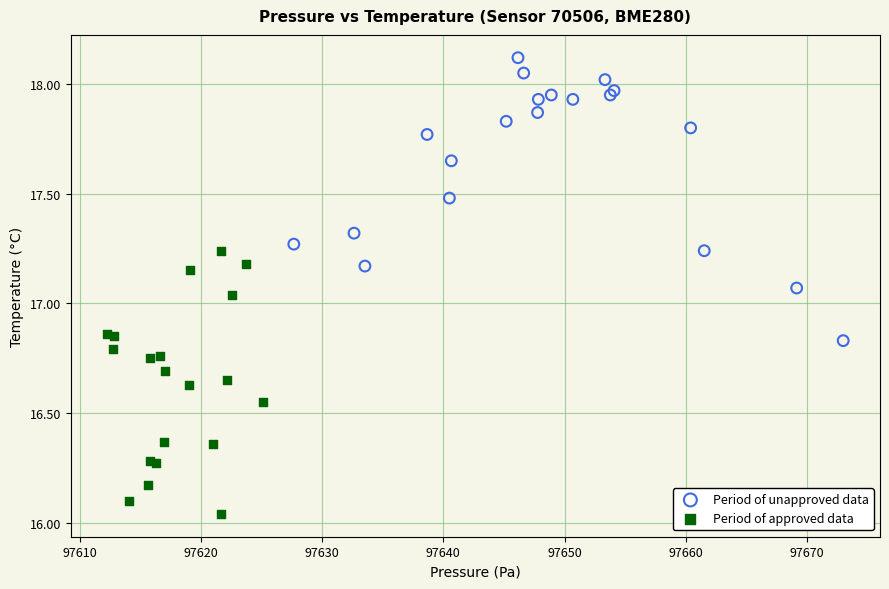

Which series has the largest Y range (max minus min)?

Period of unapproved data